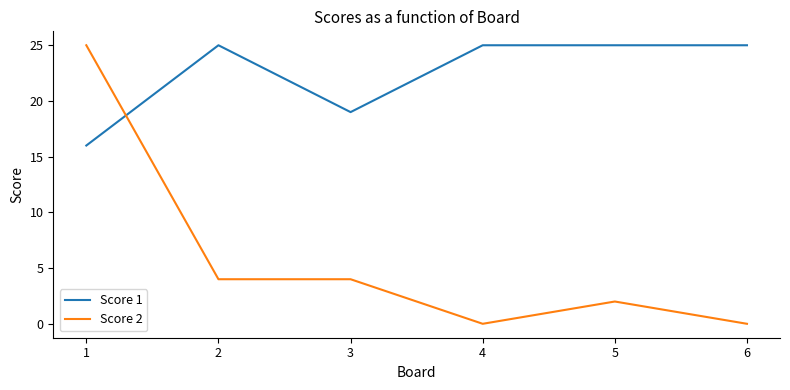

List the series in order of their overall mean, highest first.

Score 1, Score 2